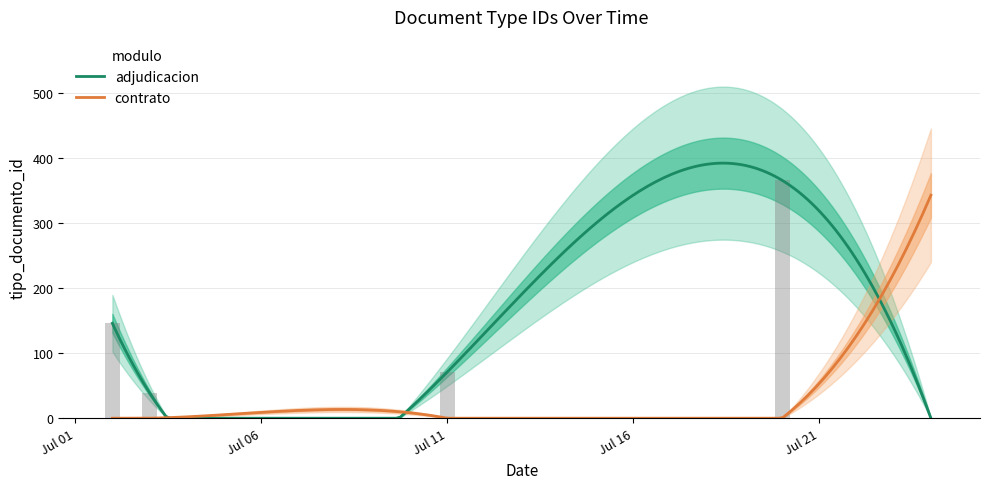

Are the bars grouped side by side (vs. stacked)?

Yes